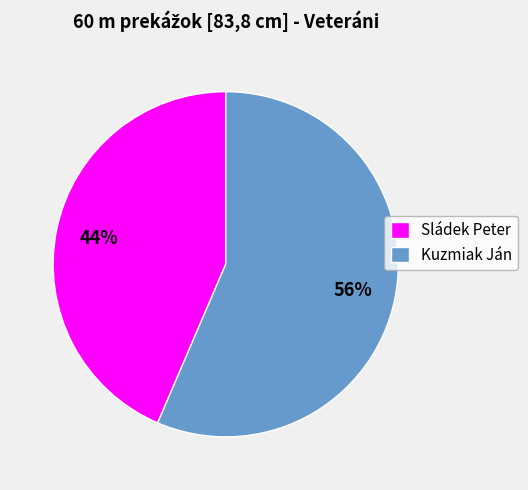

Do Sládek Peter and Kuzmiak Ján together represent more than half of the pie?

Yes